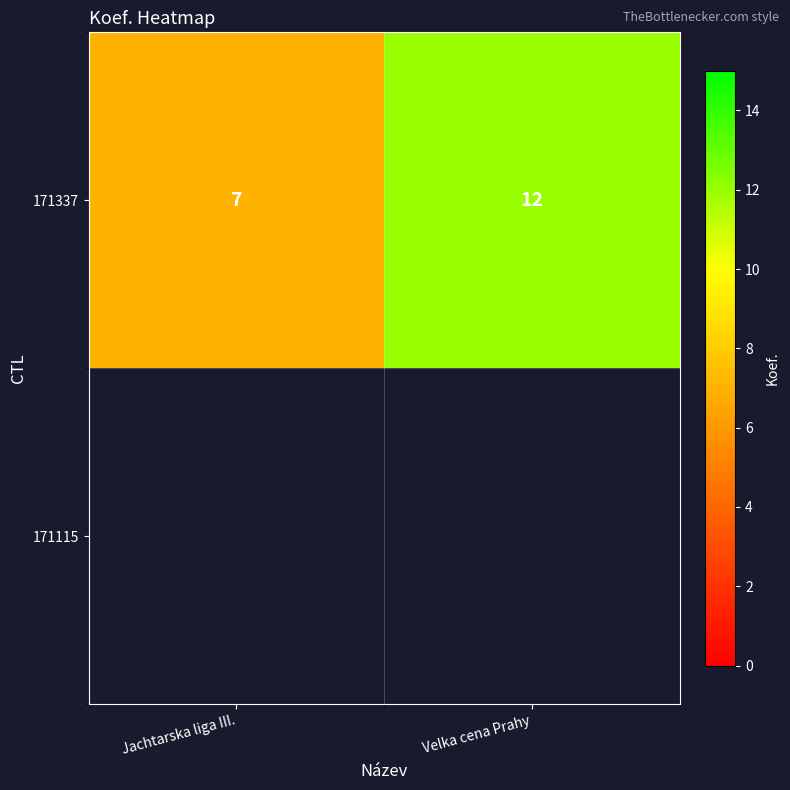

Reading left to right, what are all the values shown in this chart?

7	12